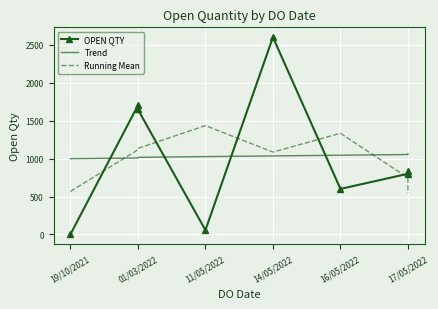

Which series ends up on top after the final intersection of Running Mean and Trend?

Trend